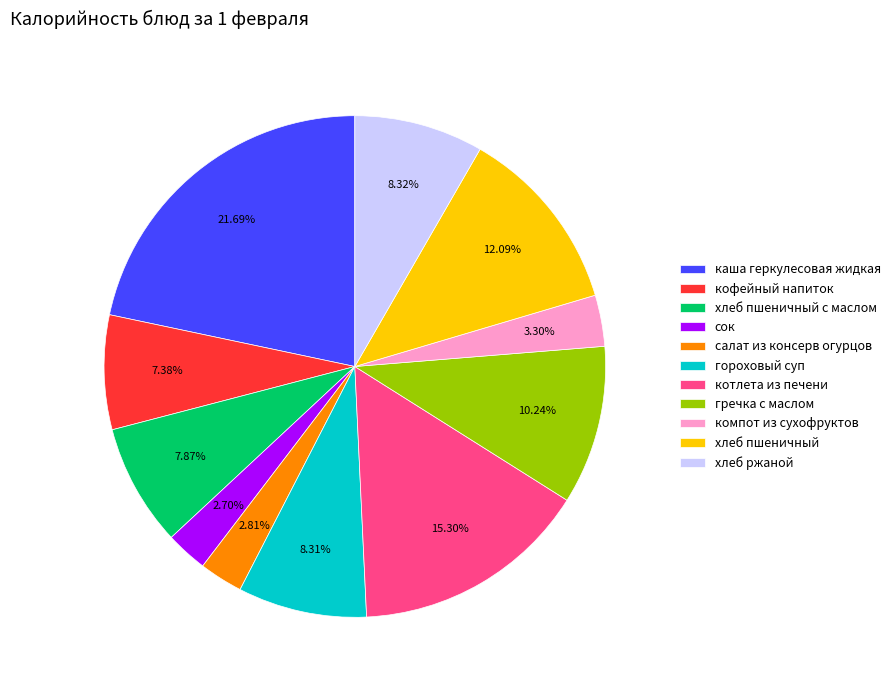

Which category has the biggest portion of the pie?

каша геркулесовая жидкая